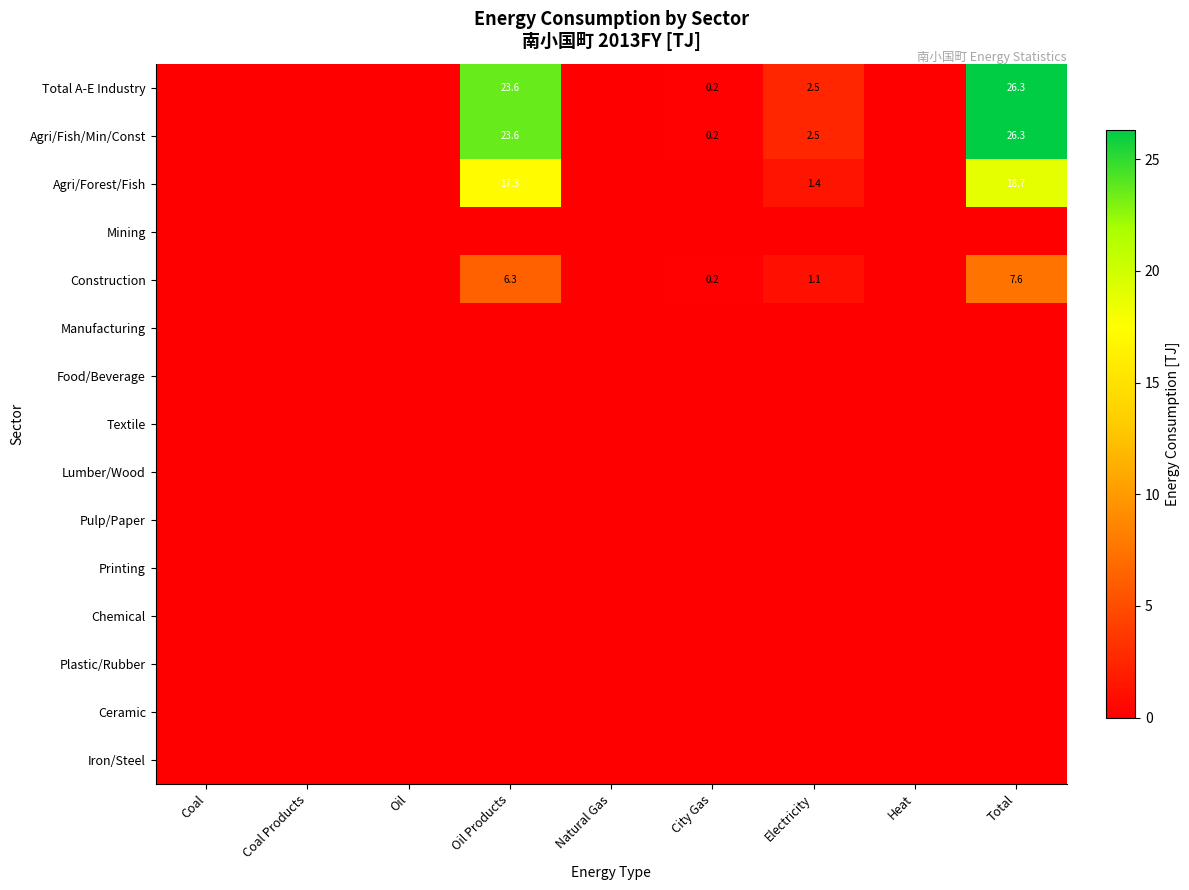

Which category has the lowest value in the Ceramic series?

Coal